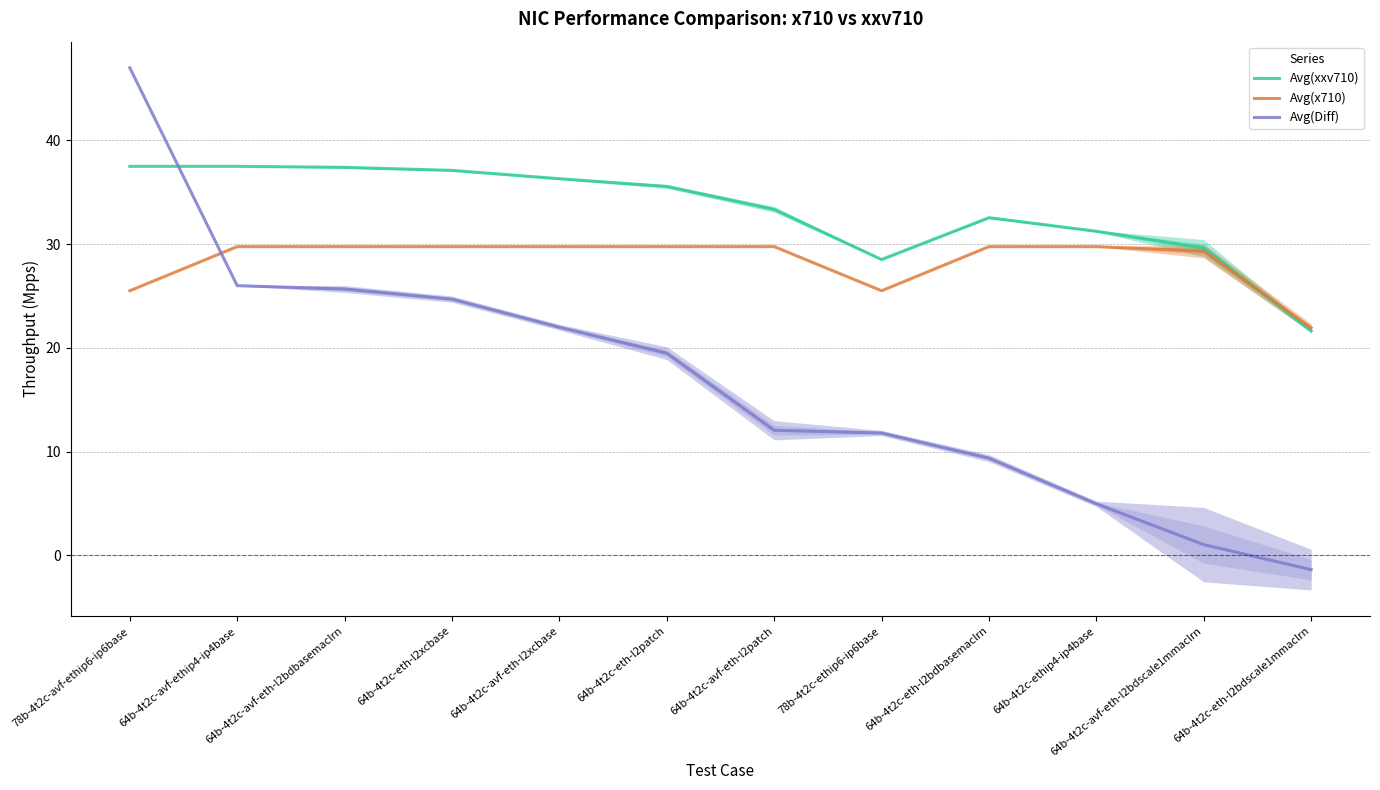

Which series has the widest spread of values?

Avg(Diff)